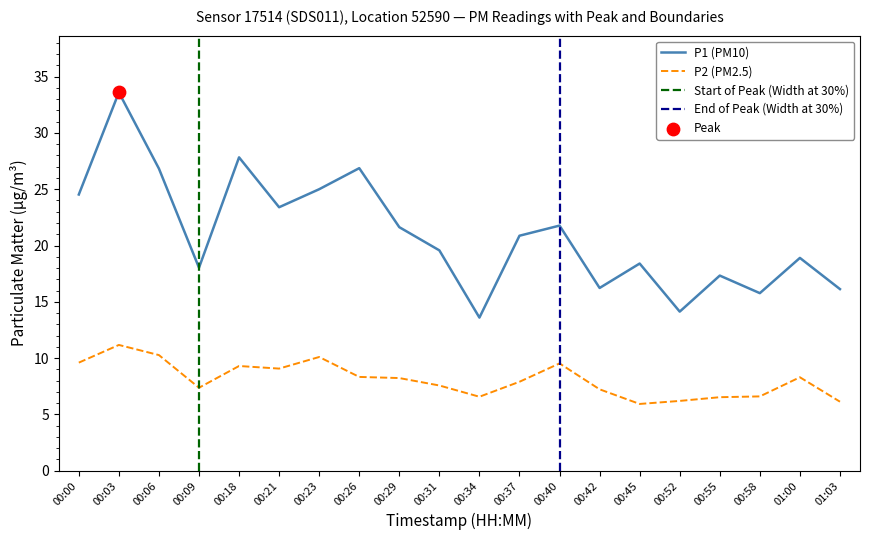

Which series reaches the minimum Y coordinate?

P2